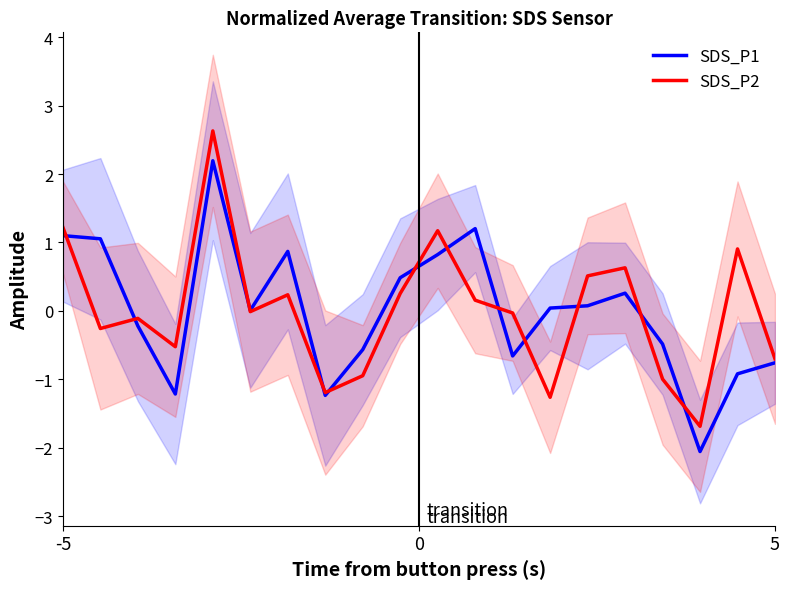

What is the highest value of the SDS_P1 series?

2.2